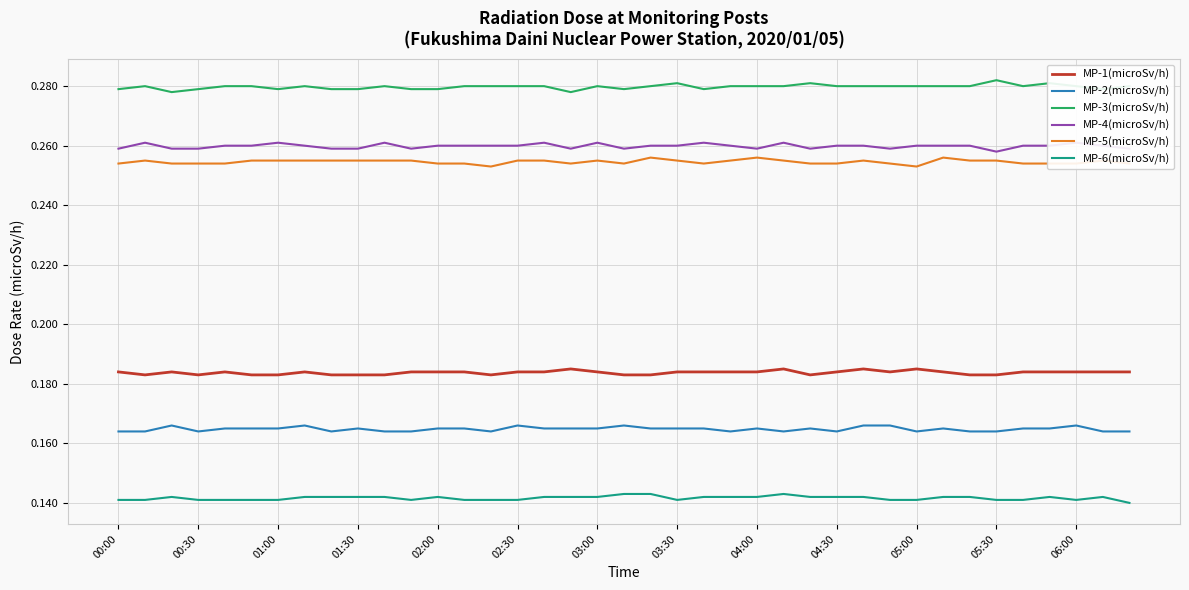

List the series in order of their peak value, highest first.

MP-3(microSv/h), MP-4(microSv/h), MP-5(microSv/h), MP-1(microSv/h), MP-2(microSv/h), MP-6(microSv/h)